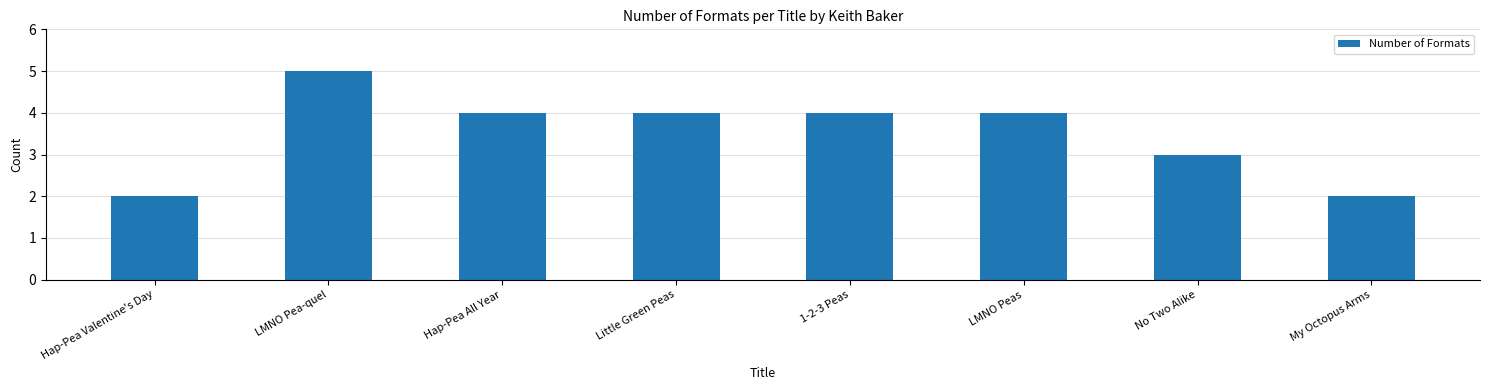

How many bars are there in total?

8